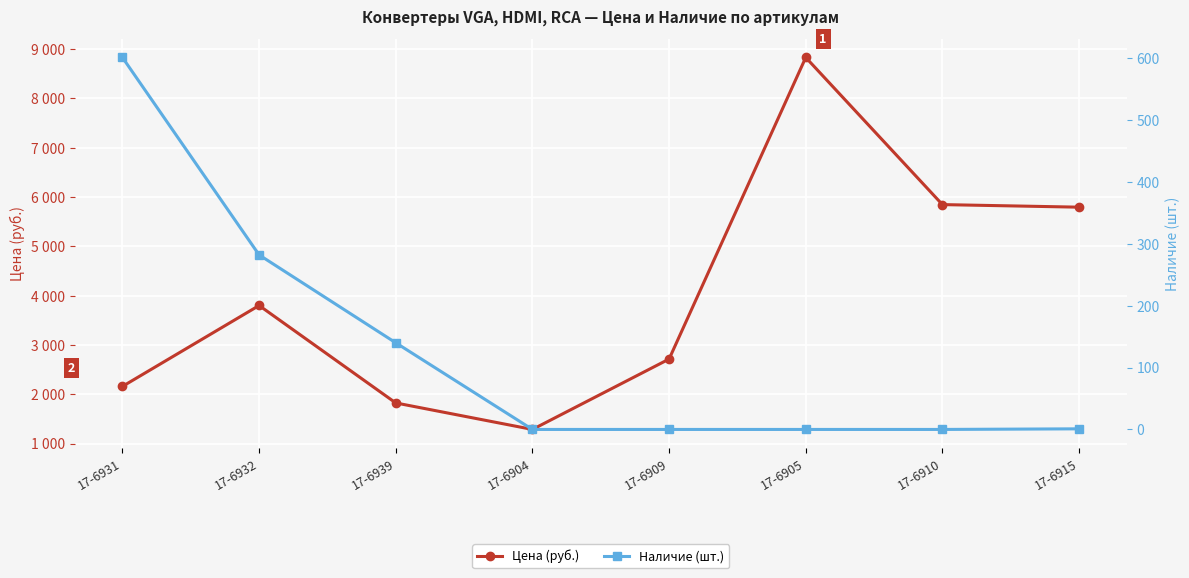

Which category has the lowest value across all series?

17-6904